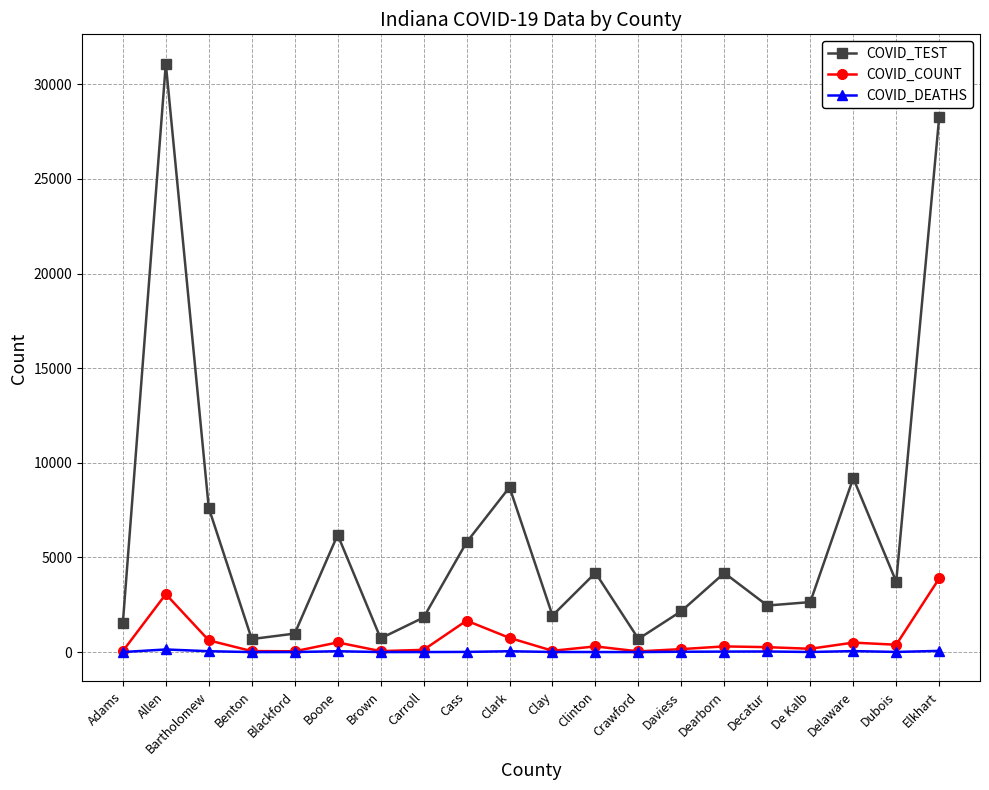

What is the total value across all series at Benton?

739